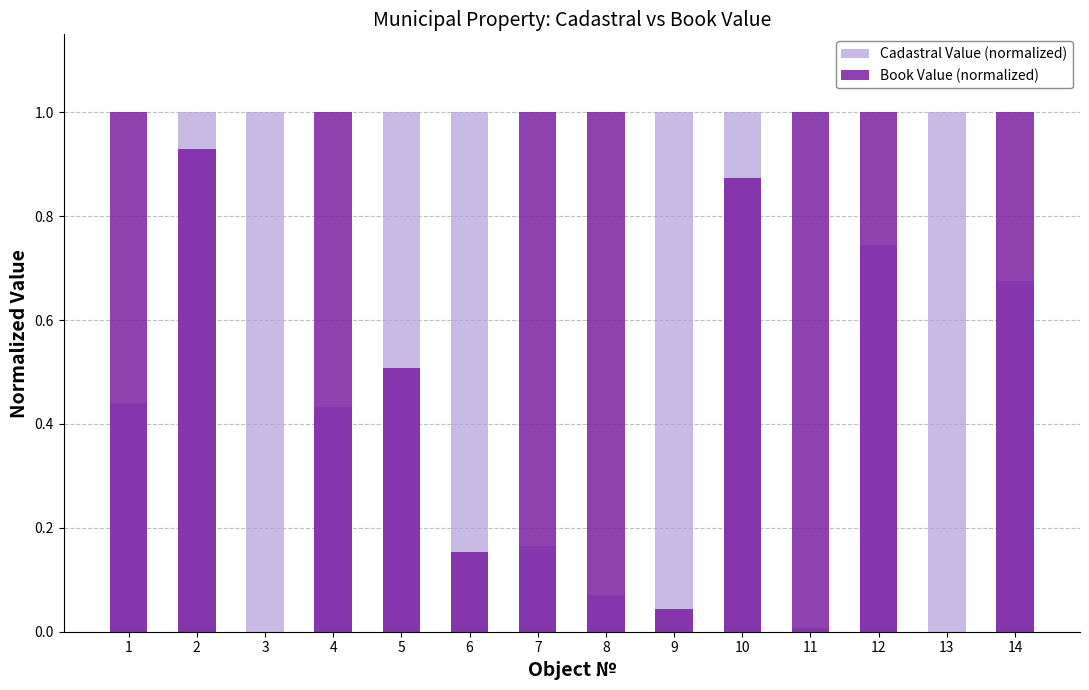

What is the sum of all Book Value (normalized) values?

9.5